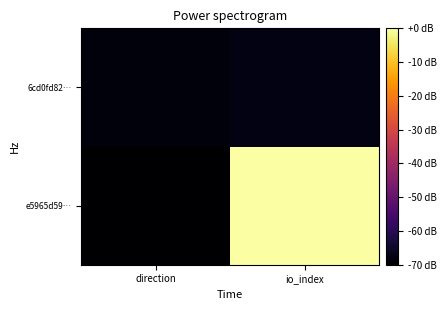

What is the spread (max minus min) of values at io_index?

67.8